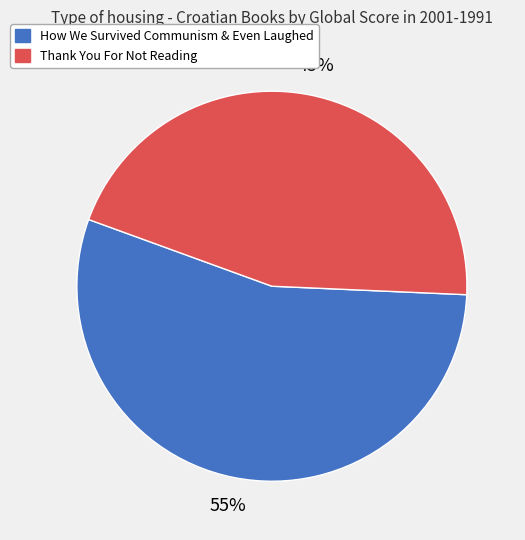

Does any single category account for the majority?

Yes